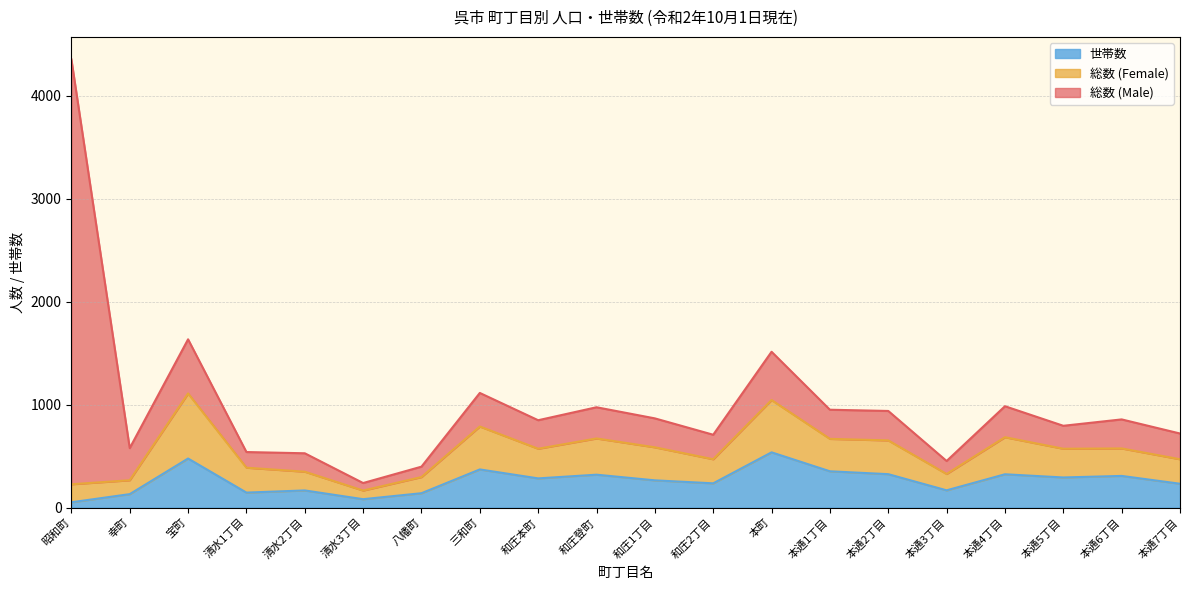

True or false: 世帯数 has a value of 307 at 本通6丁目.

True